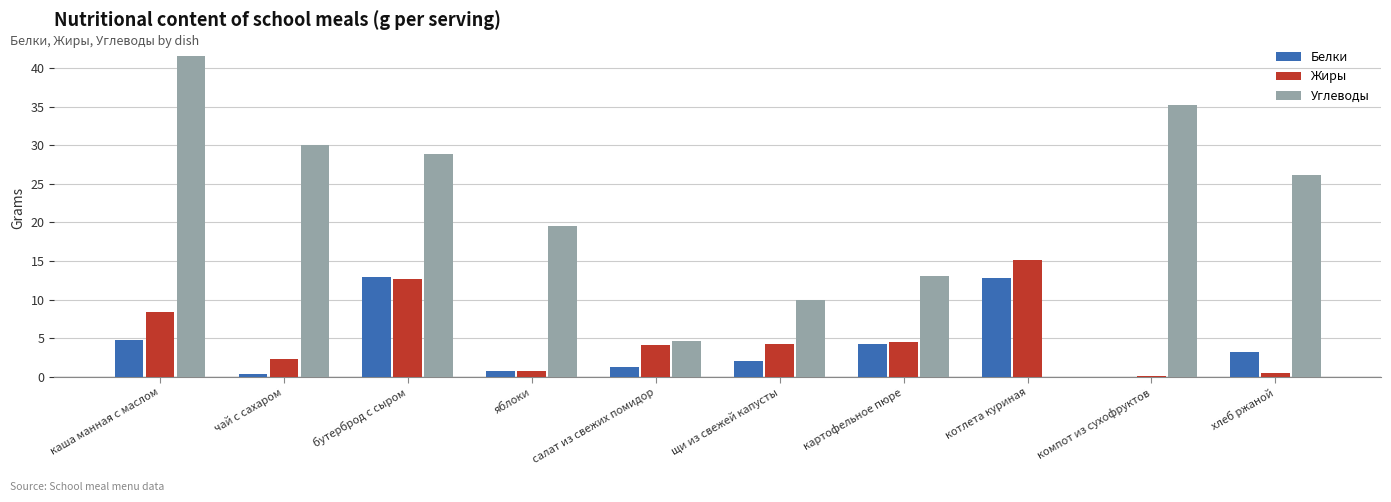

The value of Жиры at салат из свежих помидор is 6.8. True or false?

False